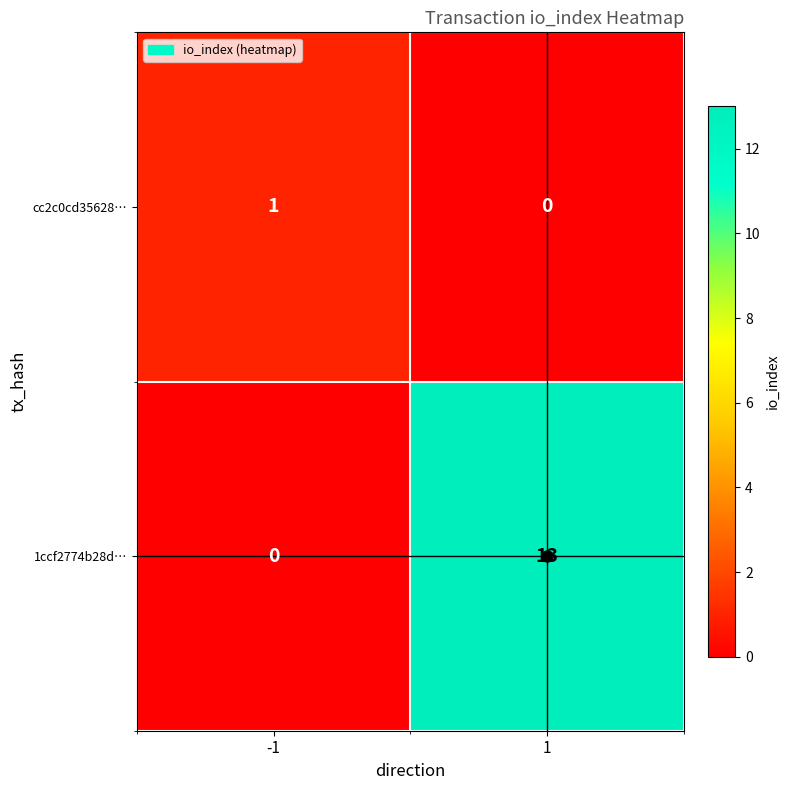

True or false: 1ccf2774b28d… has a value of -4 at -1.

False